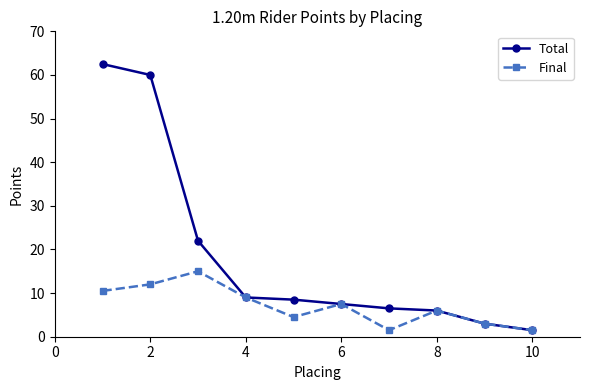

Which series has the largest total across all categories?

Total